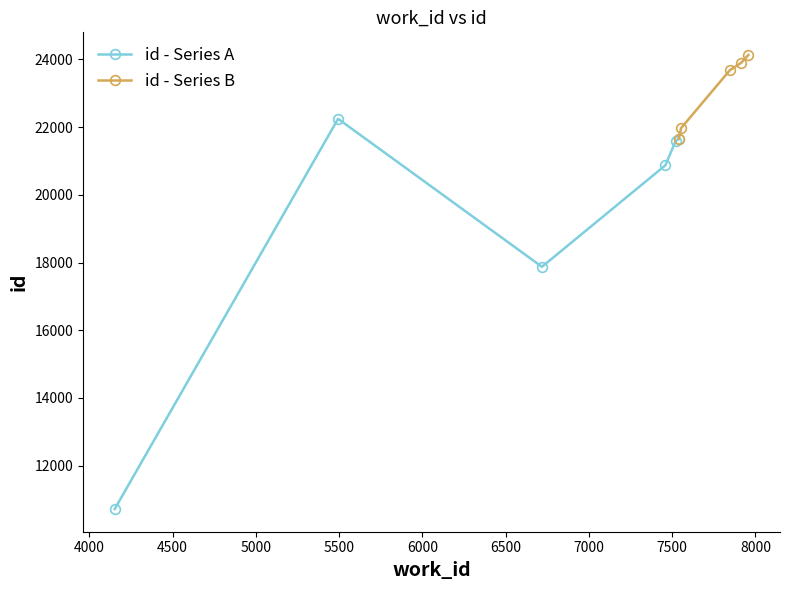

At which label is id closest to 17425?

6718